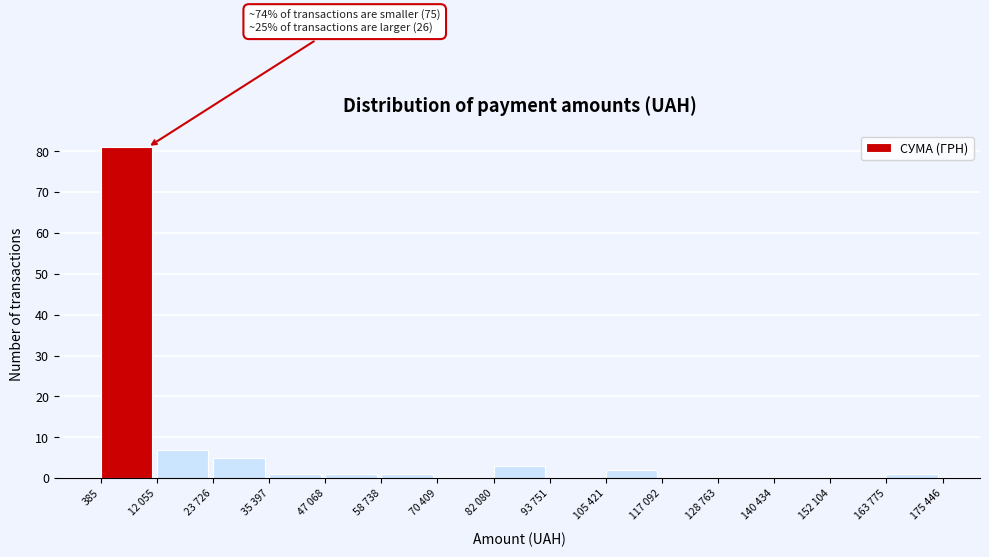

Reading left to right, transcribe all the data shown in this chart.

385=81	12 055=7	23 726=5	35 397=1	47 068=1	58 738=1	70 409=0	82 080=3	93 751=0	105 421=2	117 092=0	128 763=0	140 434=0	152 104=0	163 775=1